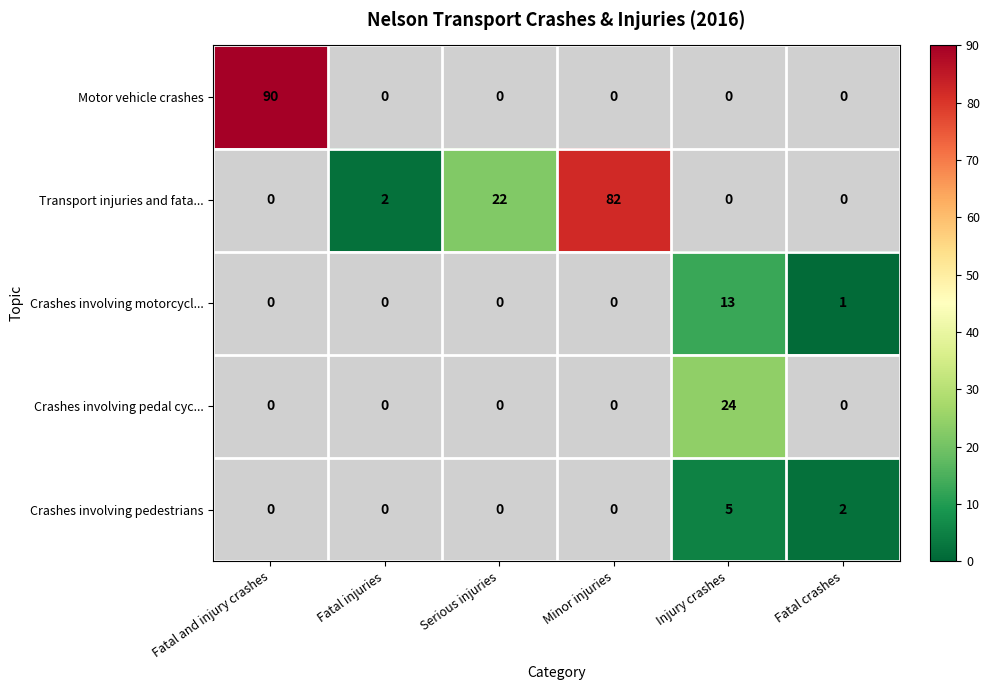

The value of Crashes involving pedal cyc... at Injury crashes is 13. True or false?

False